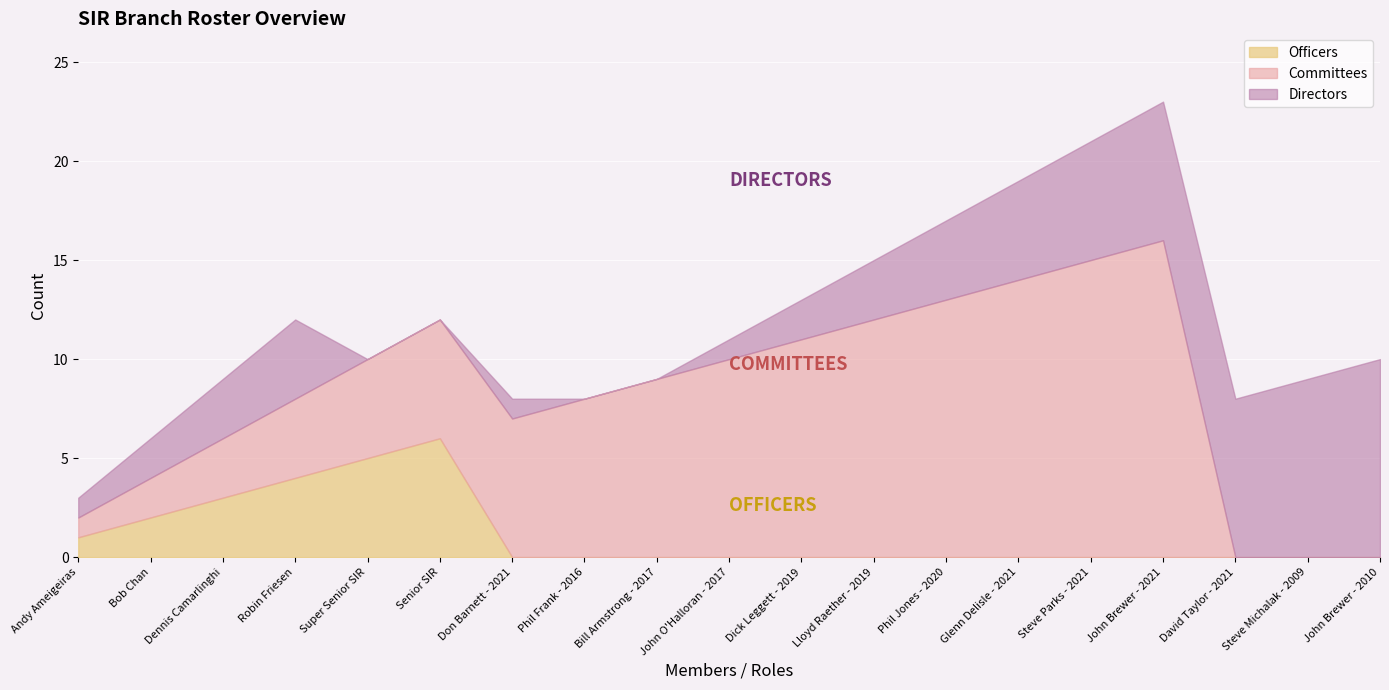

Is it true that Directors equals 4 at Phil Jones - 2020?

True